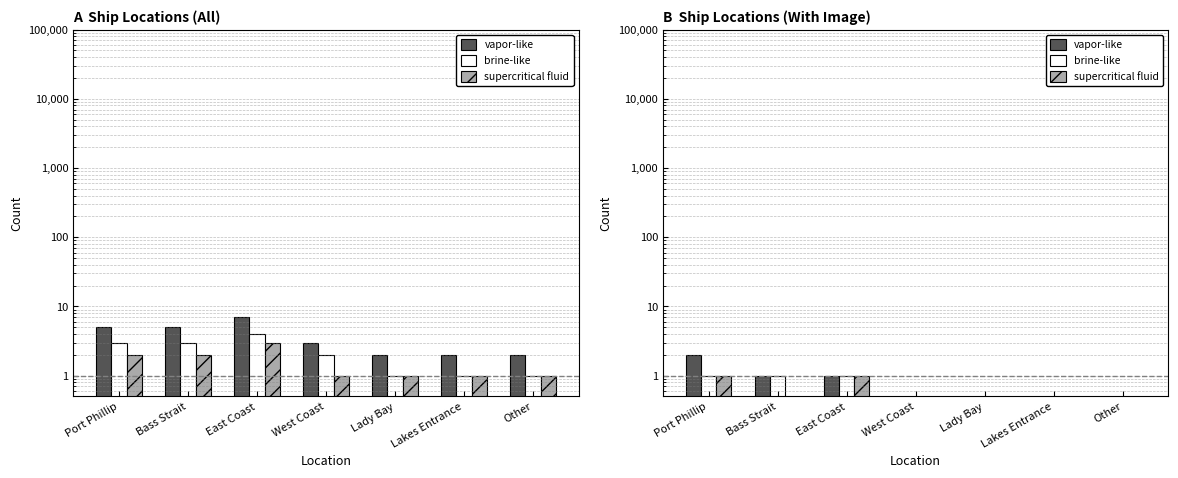

Count the supercritical fluid values in the range 0 to 1.

7